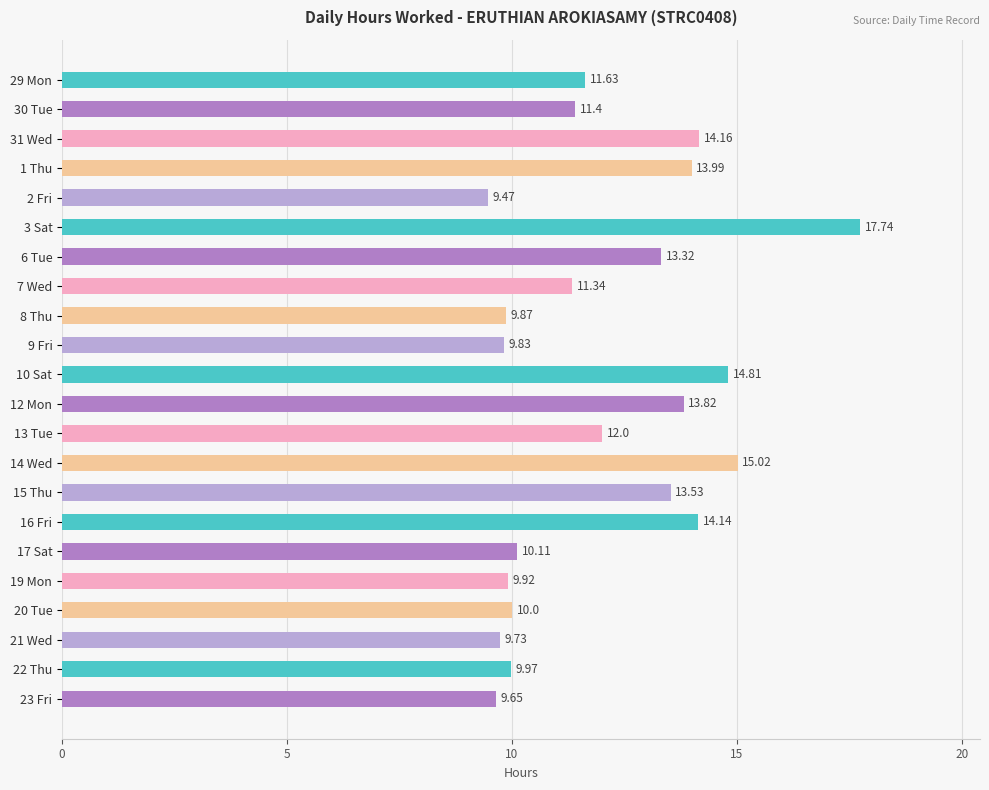

Approximately how many times larger is the value at 10 Sat compared to 29 Mon?

1.3